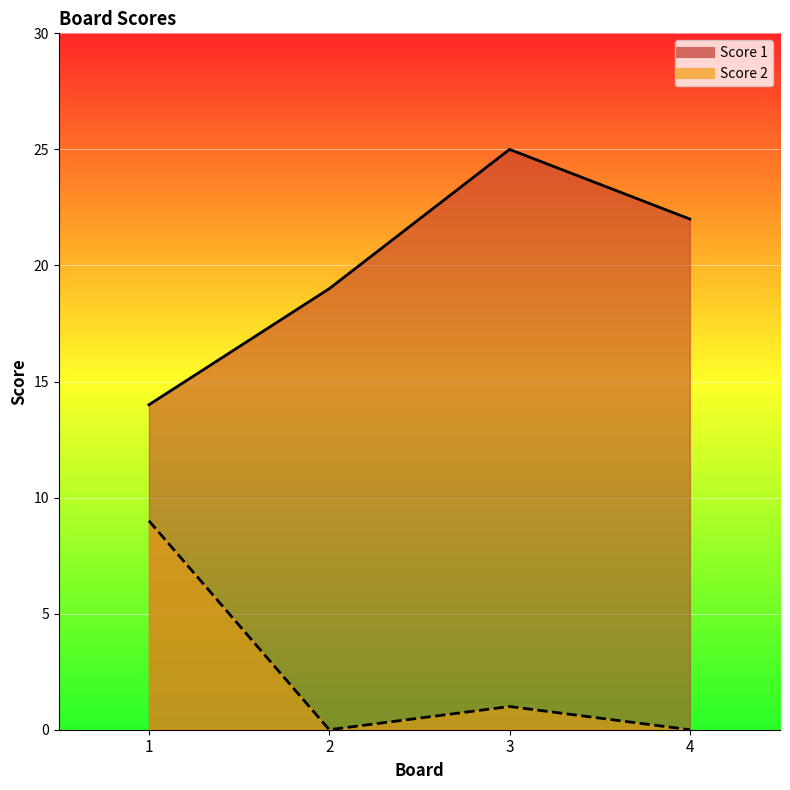

Does the chart display data point markers on the line(s)?

No